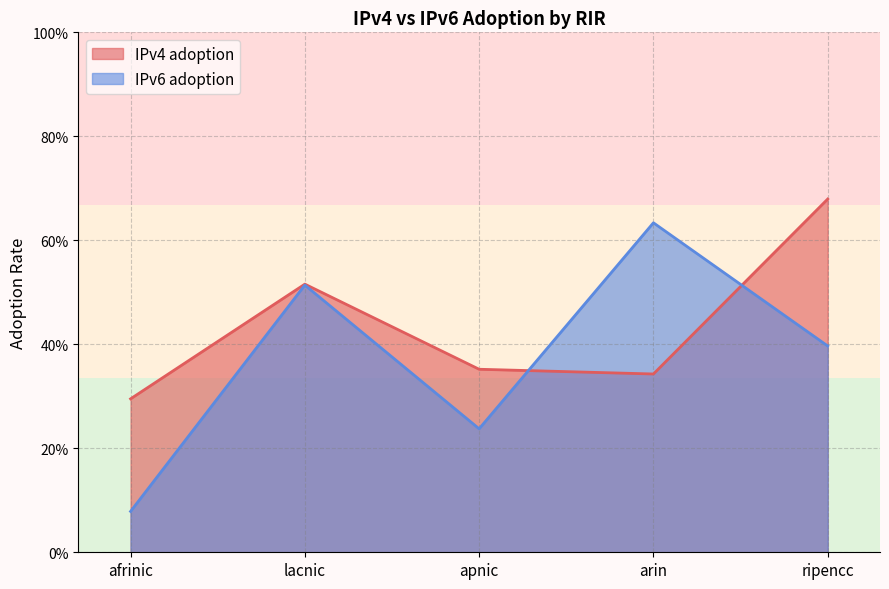

What are all the series names shown in the legend?

IPv4 adoption, IPv6 adoption